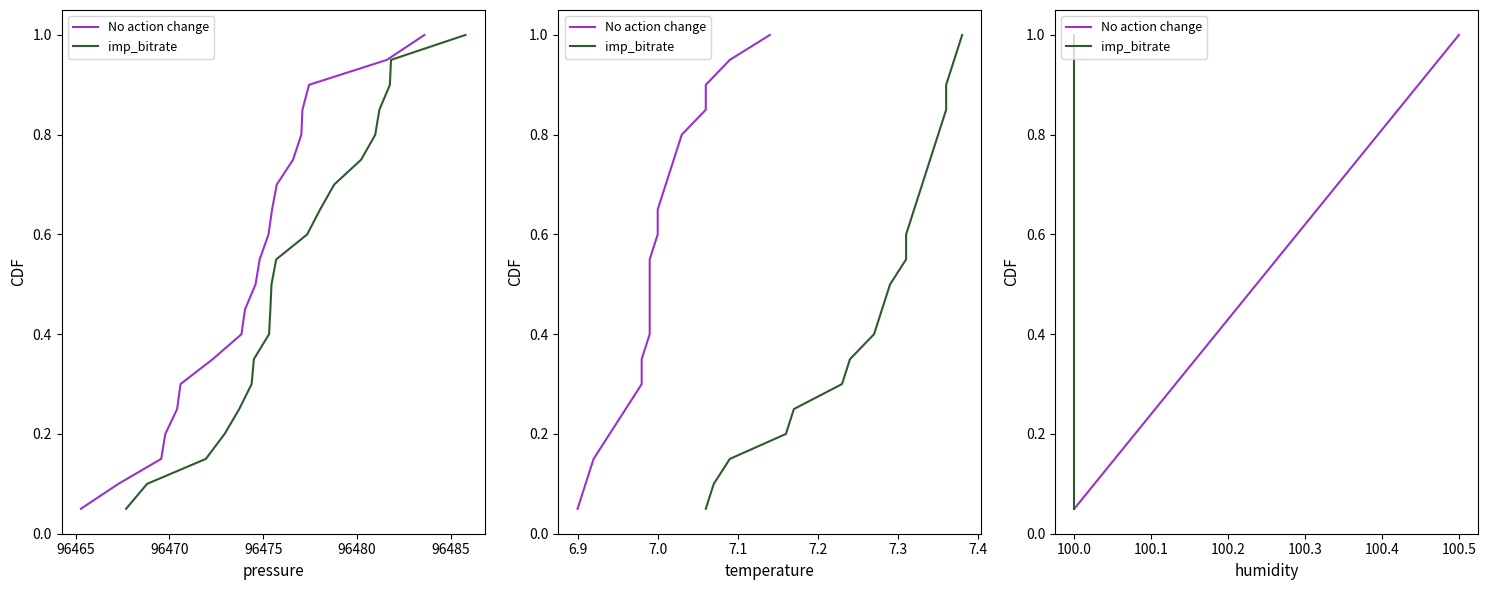

What is the difference between the maximum and minimum values in the imp_bitrate series?

0.9